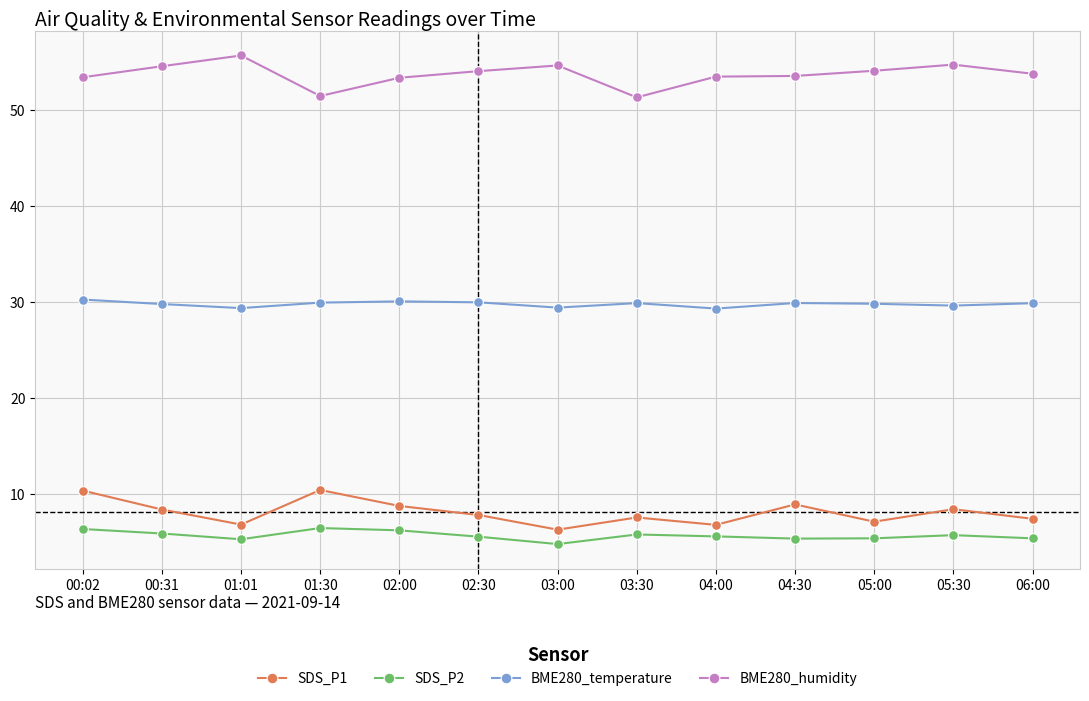

The SDS_P2 series shows 7.5 at 05:00. True or false?

False